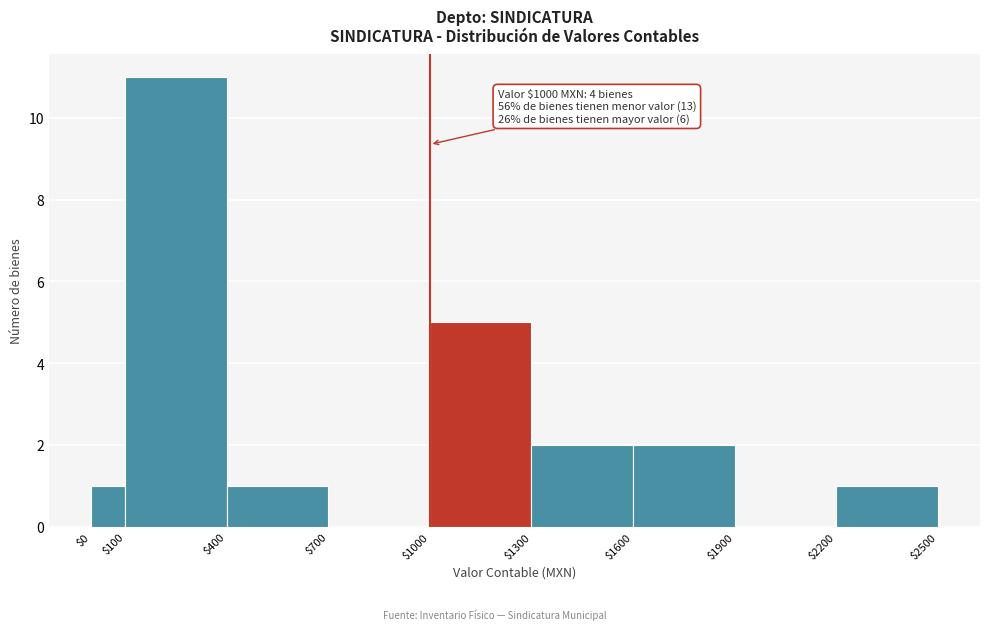

Which range on the x-axis has the tallest bar?

$100 to $400